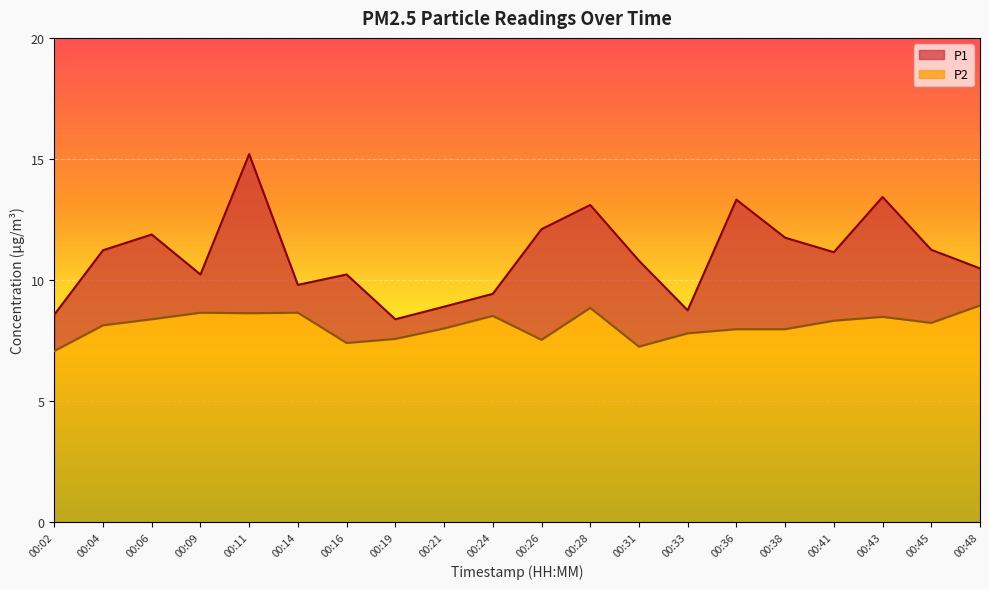

What is the difference between the maximum and minimum values in the P1 series?

6.8